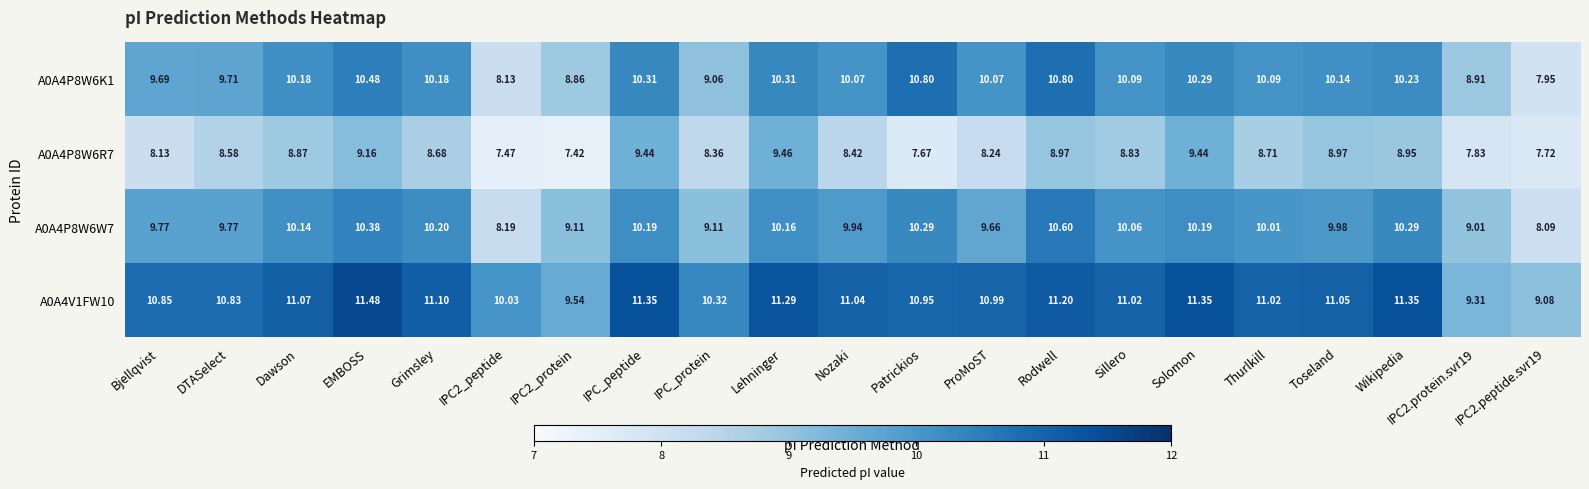

How many data points in A0A4P8W6W7 are above 10?

11